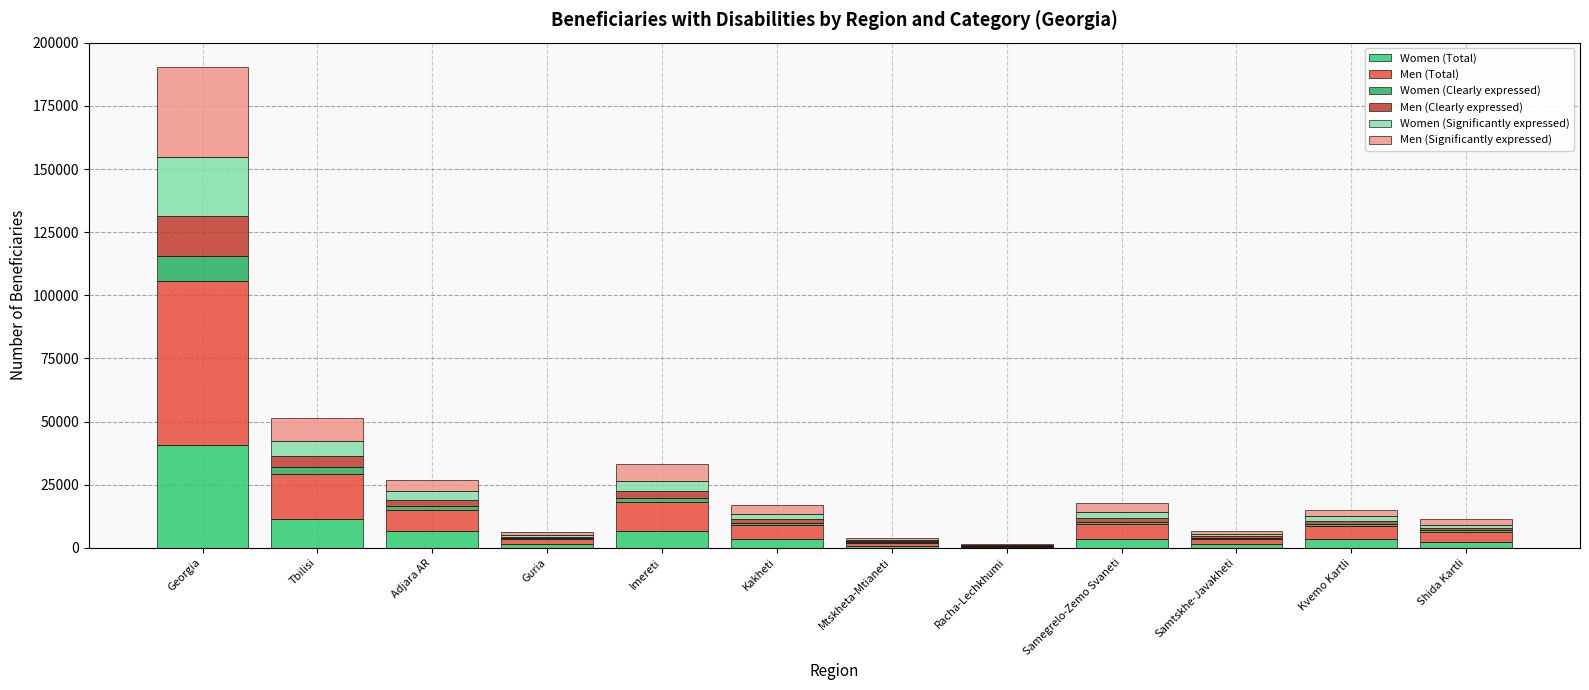

How many series are shown in this chart?

6